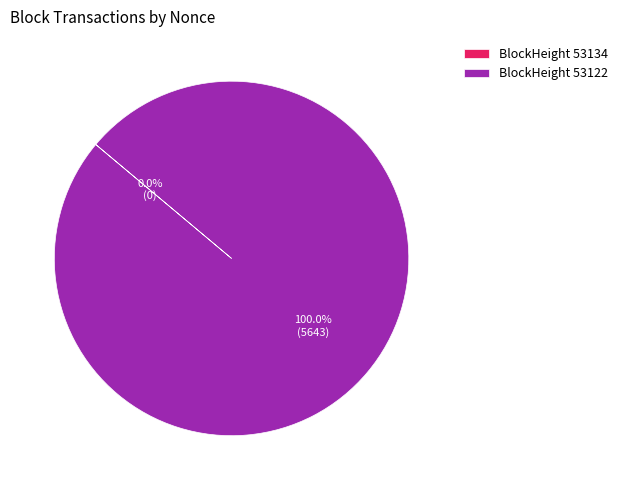

Count the number of slices in the pie.

2